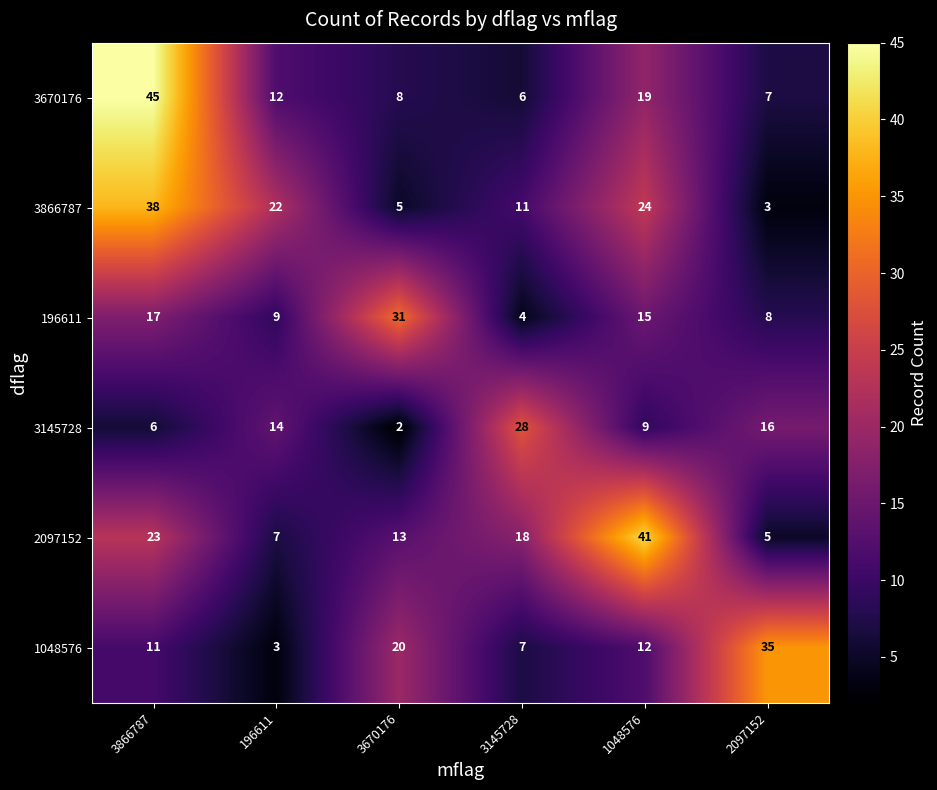

How many series are shown in this chart?

6